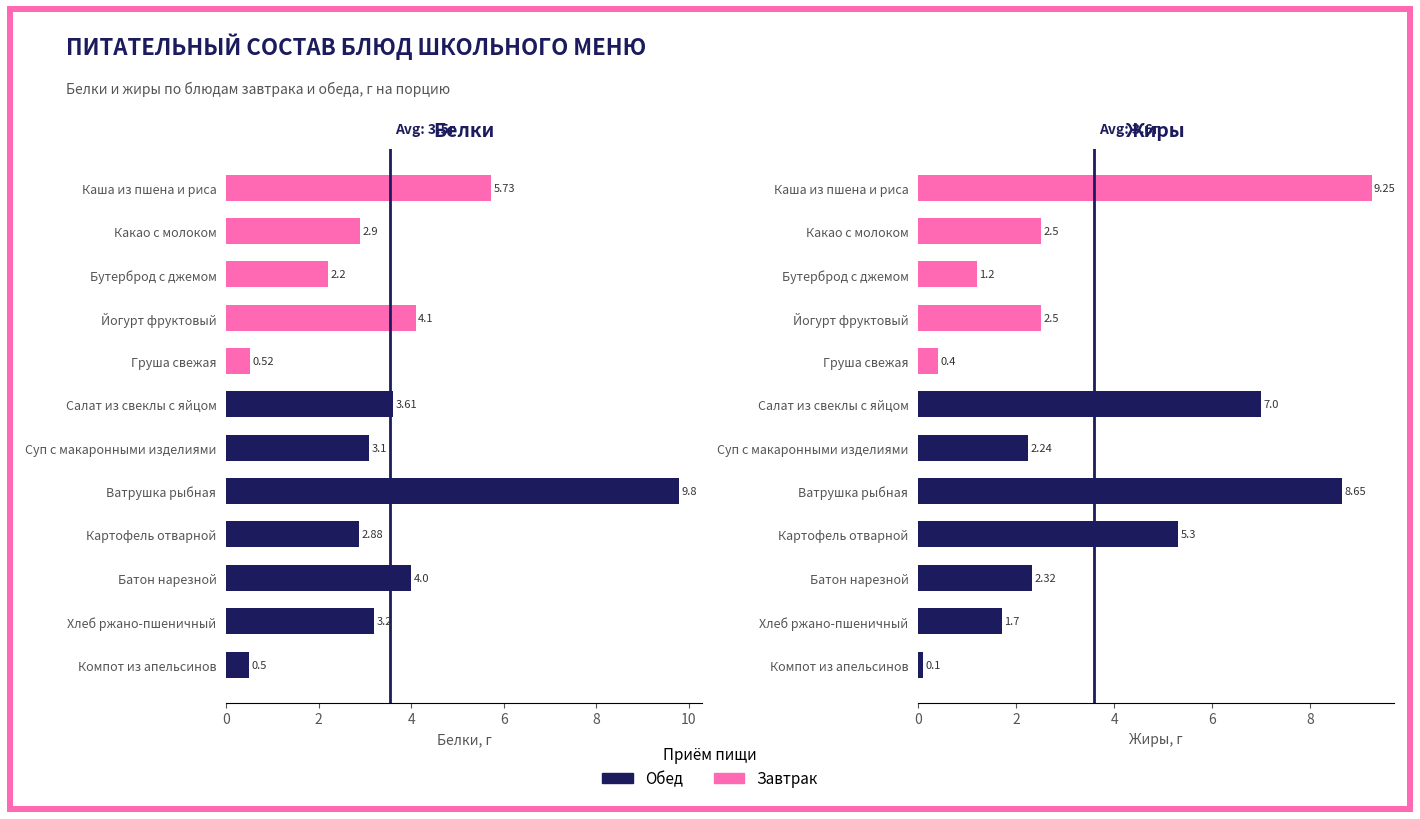

At which category does the chart reach its minimum across all series?

Компот из апельсинов